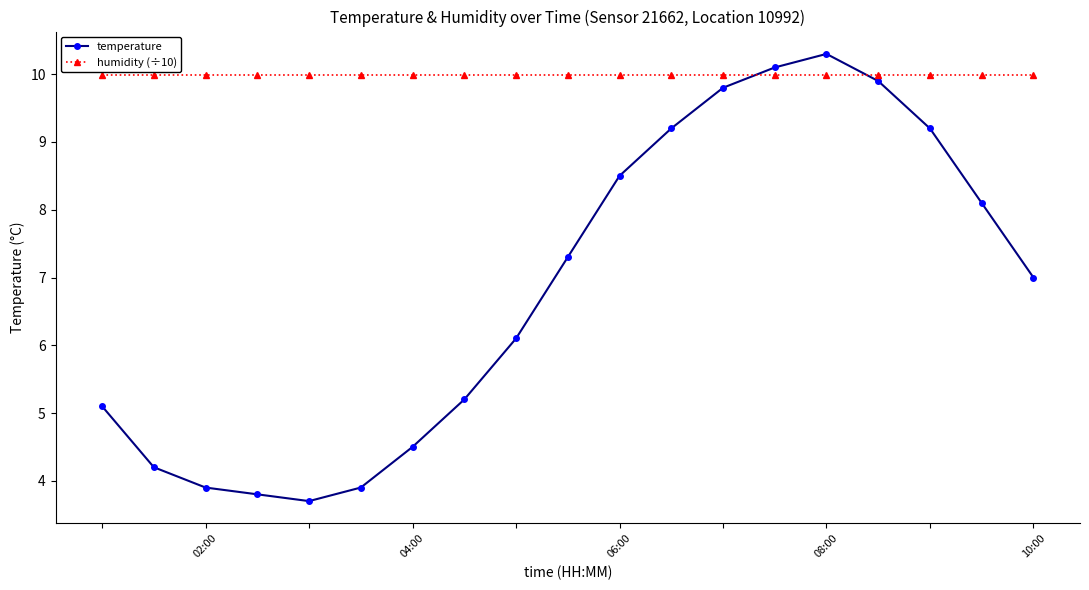

Which series has the largest range (max minus min)?

temperature